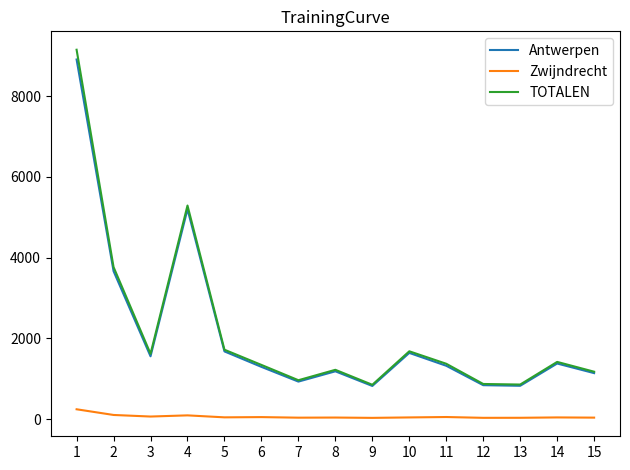

The value of Antwerpen at 11 is 2199. True or false?

False